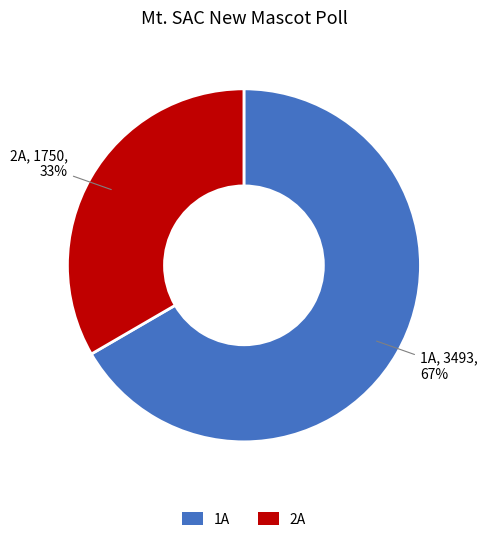

Which category has the biggest portion of the pie?

1A